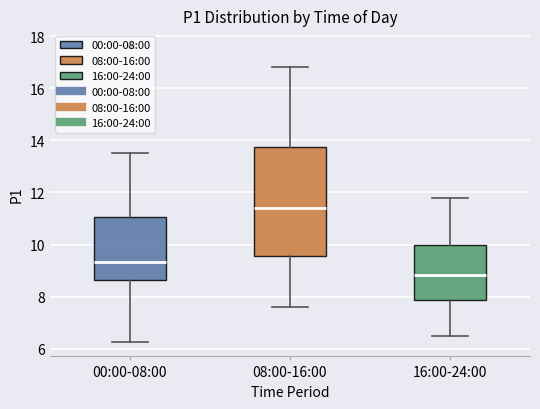

Reading left to right, transcribe this box plot: for each box, give where its median line is, the range the box spans, and where its two whiskers end, as read against the y-axis. The values are not printed on the chart, so give them approximately, as read against the axis.

00:00-08:00: median 9.4, box 8.6 to 11.0, whiskers 6.2 to 13.6
08:00-16:00: median 11.4, box 9.6 to 13.8, whiskers 7.6 to 16.8
16:00-24:00: median 8.8, box 7.8 to 10.0, whiskers 6.6 to 11.8